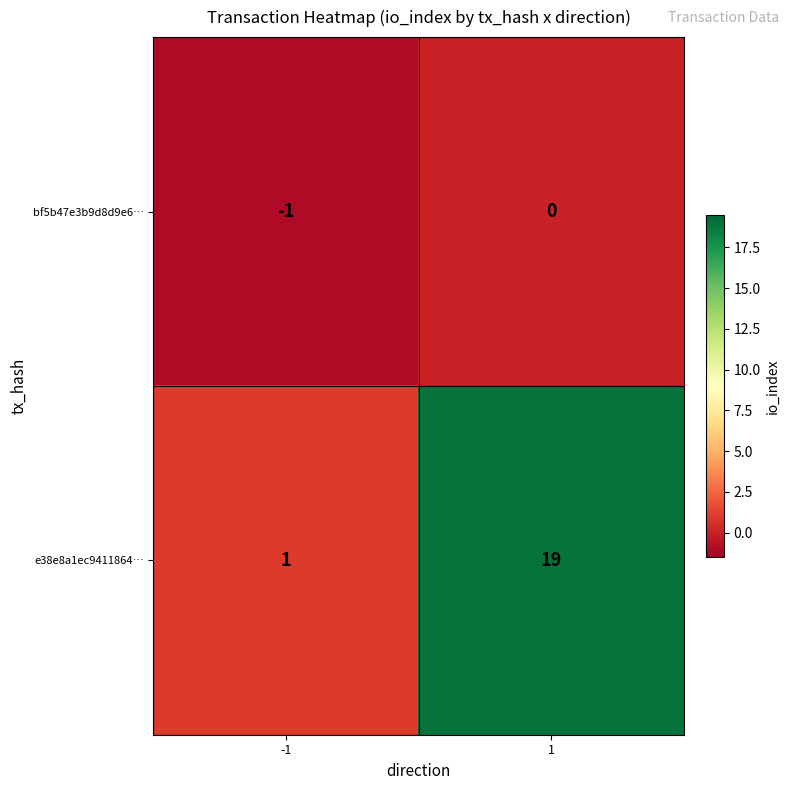

What is the approximate value of e38e8a1ec9411864… at 1?

19